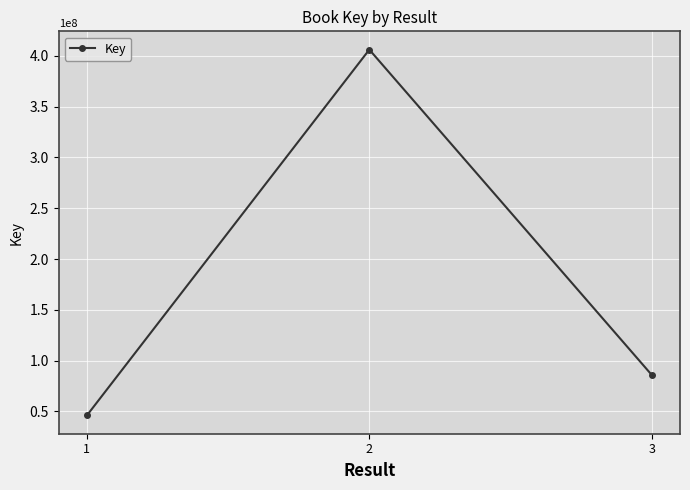

Is it true that the value at 3 is 123468642?

False